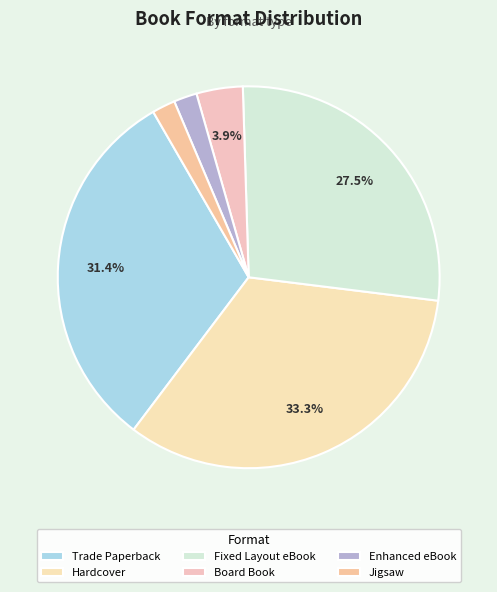

What is the largest slice in the pie chart?

Hardcover